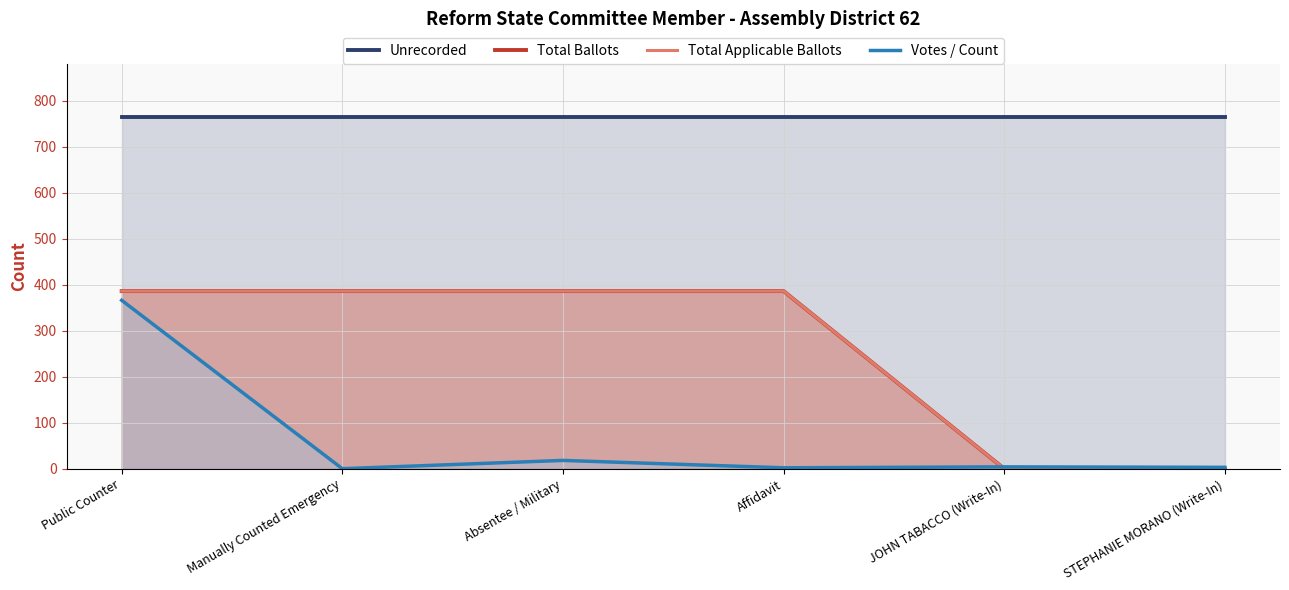

What is the label of the 4th point from the right?

Absentee / Military